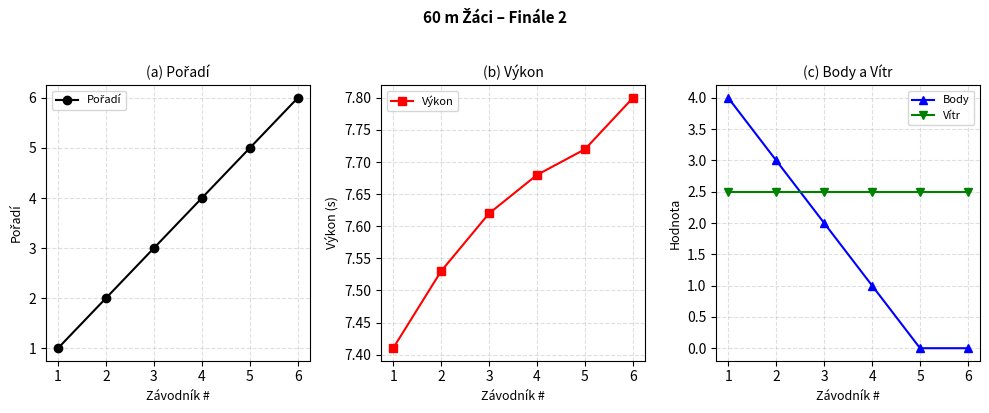

Where do Body and Vítr first cross each other?

2 and 3